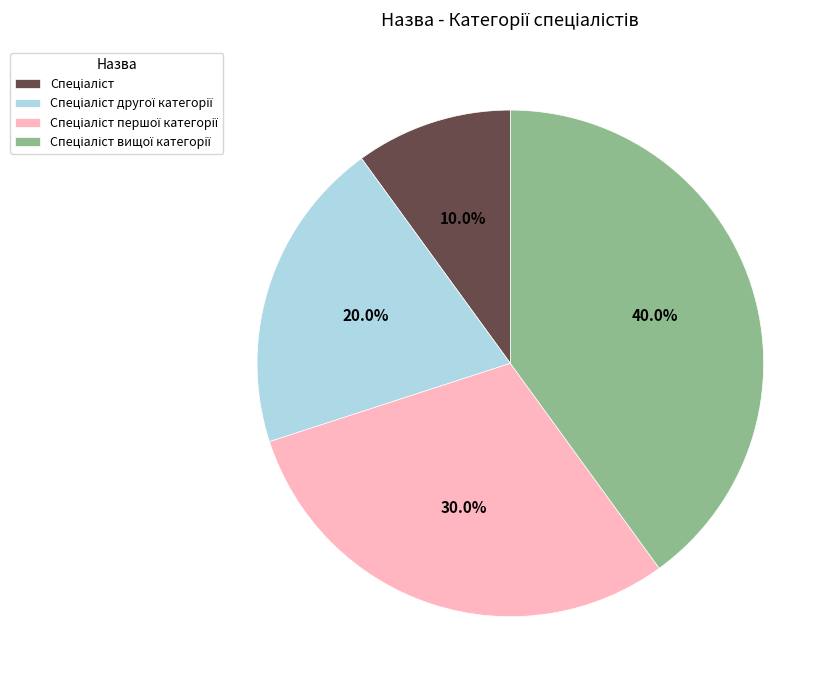

Is there a majority slice in this chart?

No